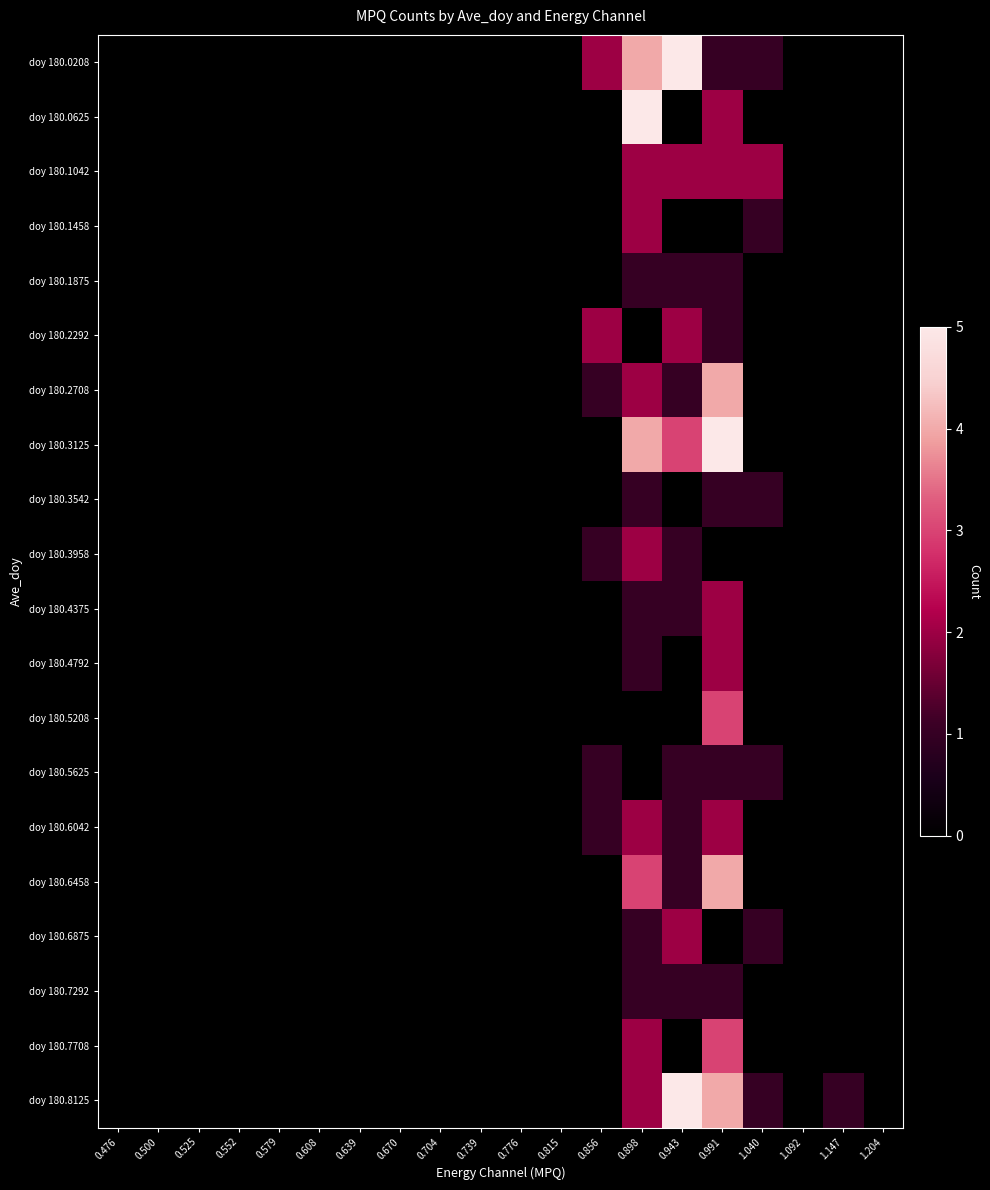

Count the number of data series in this chart.

20